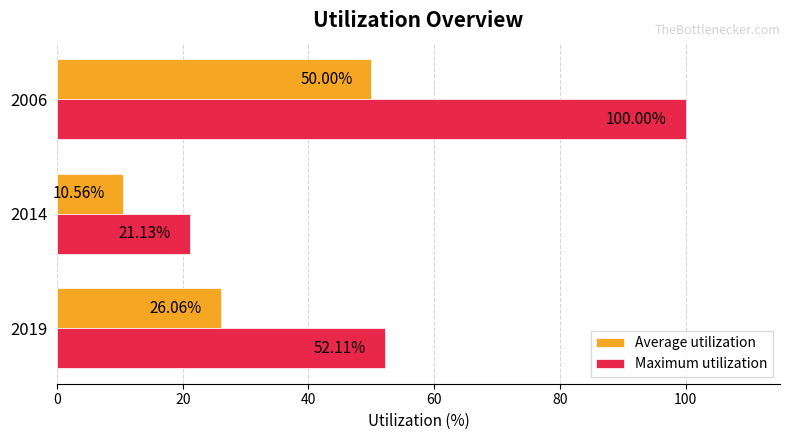

What is the difference between the maximum and minimum values in the Average utilization series?

39.4